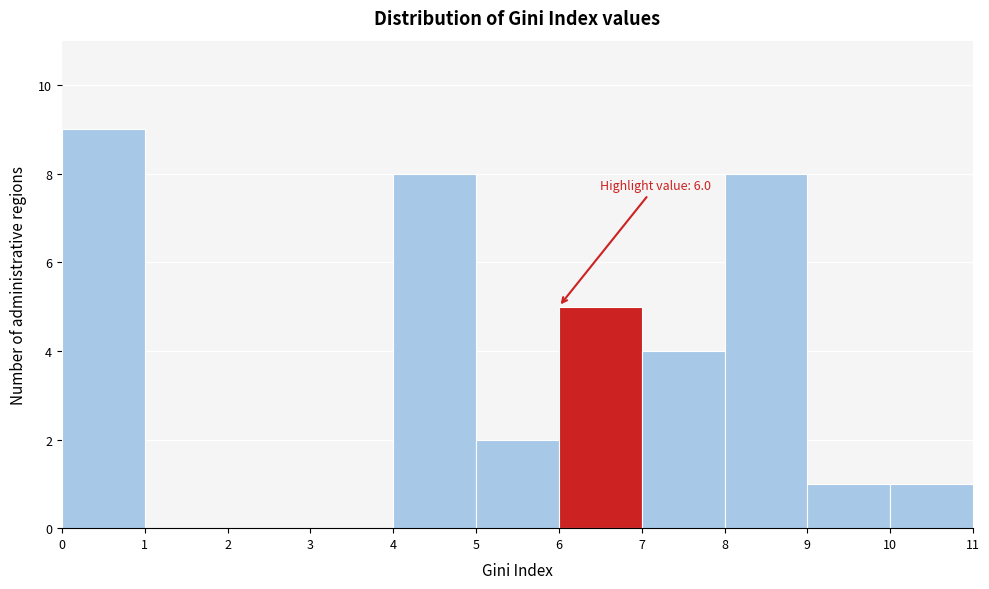

Which range on the x-axis has the tallest bar?

0 to 1